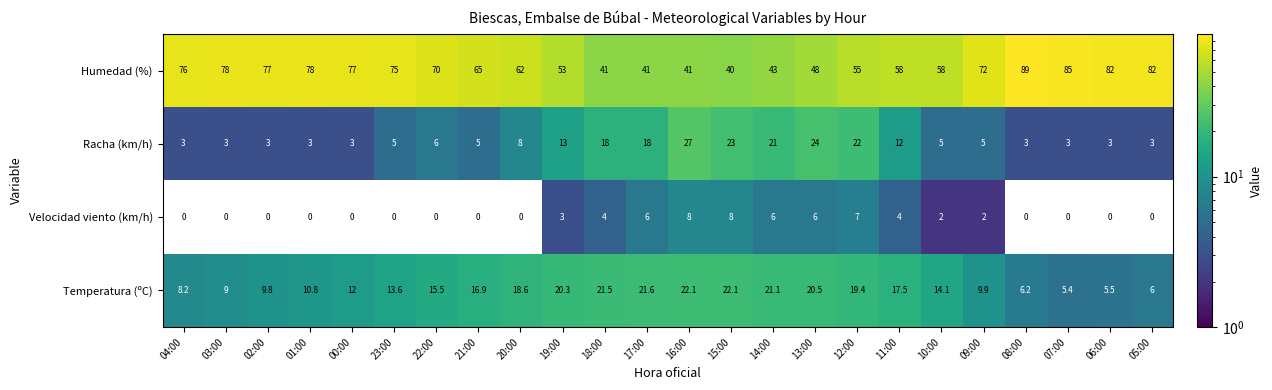

The value of Temperatura (ºC) at 20:00 is 18.6. True or false?

True